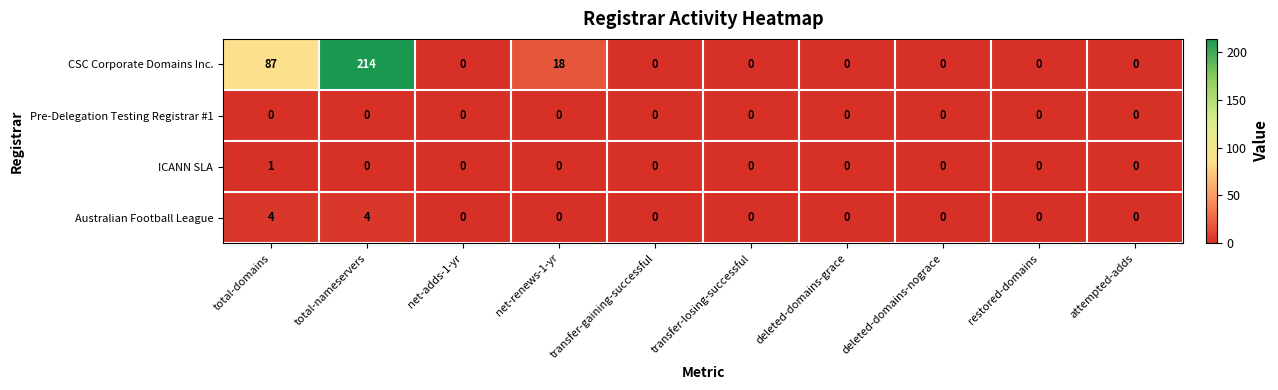

How many values in the ICANN SLA series exceed 0?

1